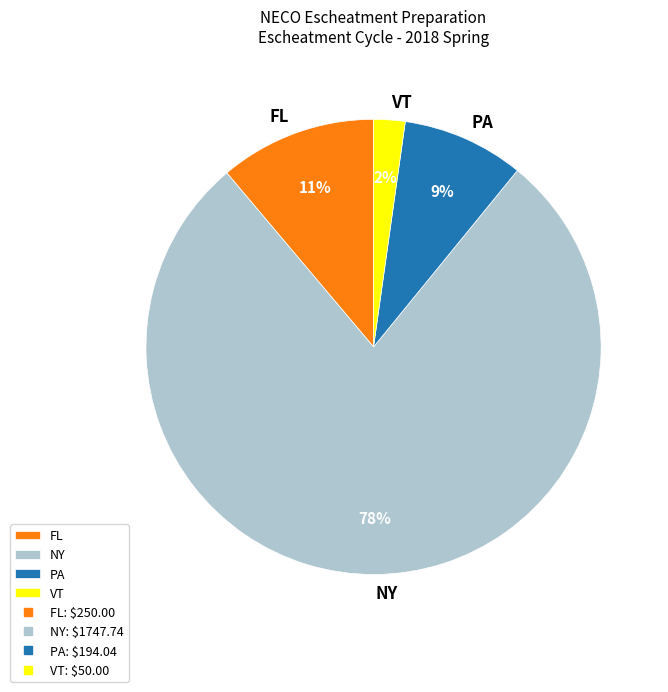

To the nearest percent, what portion does NY represent?

78%